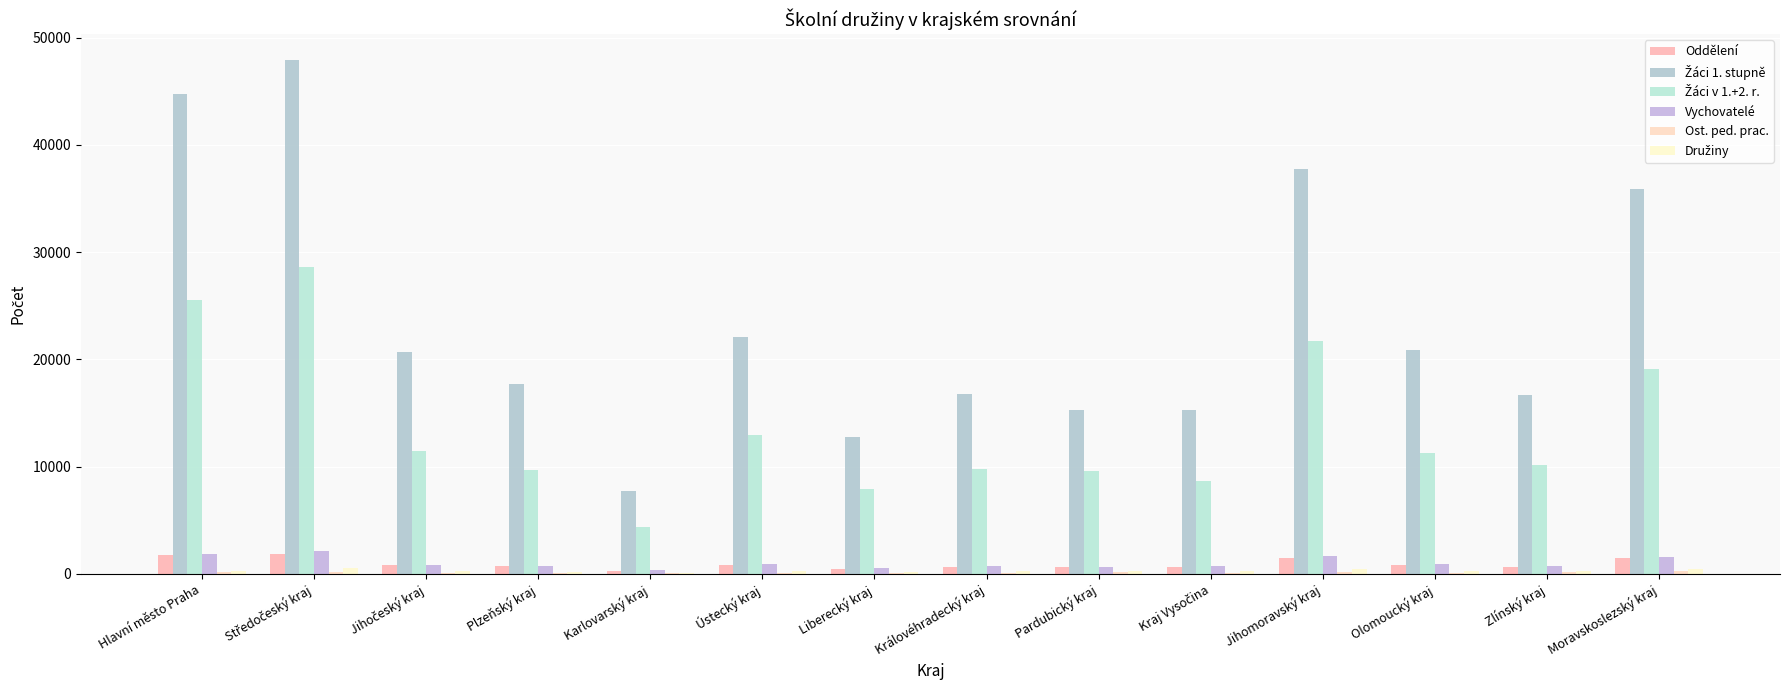

What is the greatest value displayed?

47932